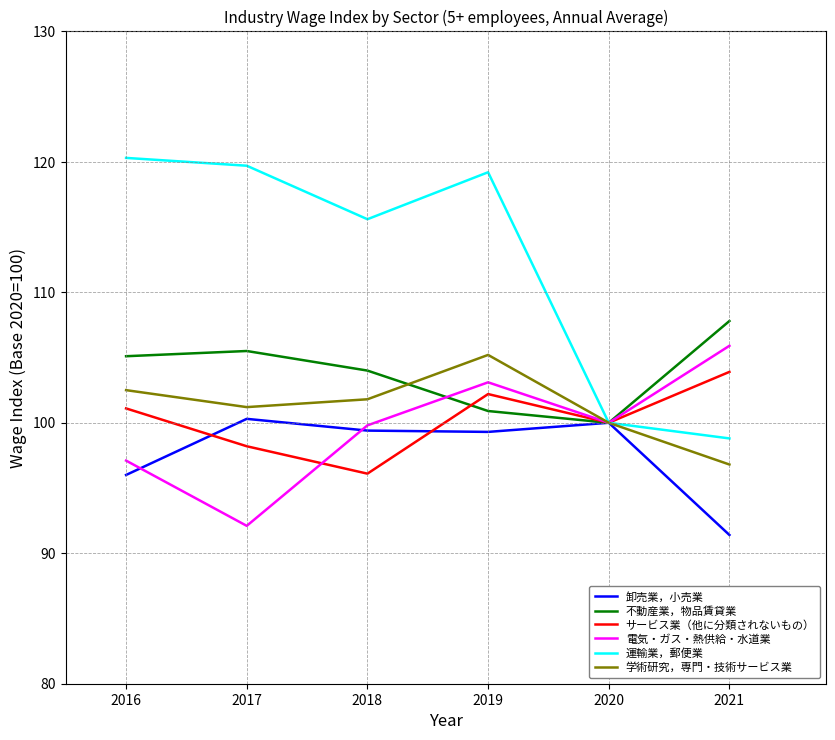

At which label is 不動産業，物品賃貸業 closest to 103?

2018